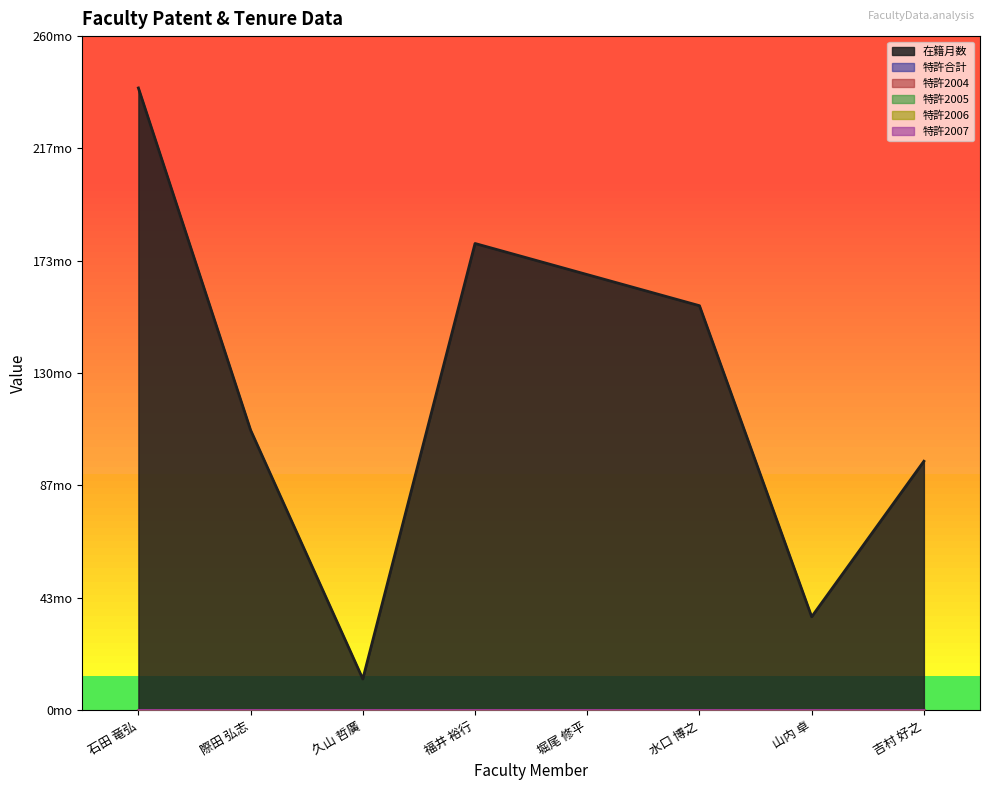

Between 石田 竜弘 and 水口 博之, which series saw the biggest shift?

在籍月数